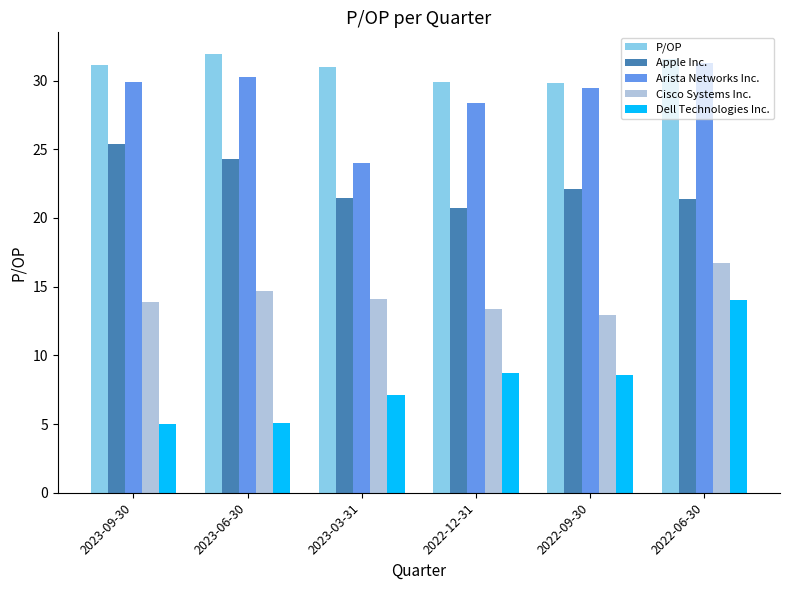

What is the difference between the highest and lowest values at 2022-06-30?

17.6